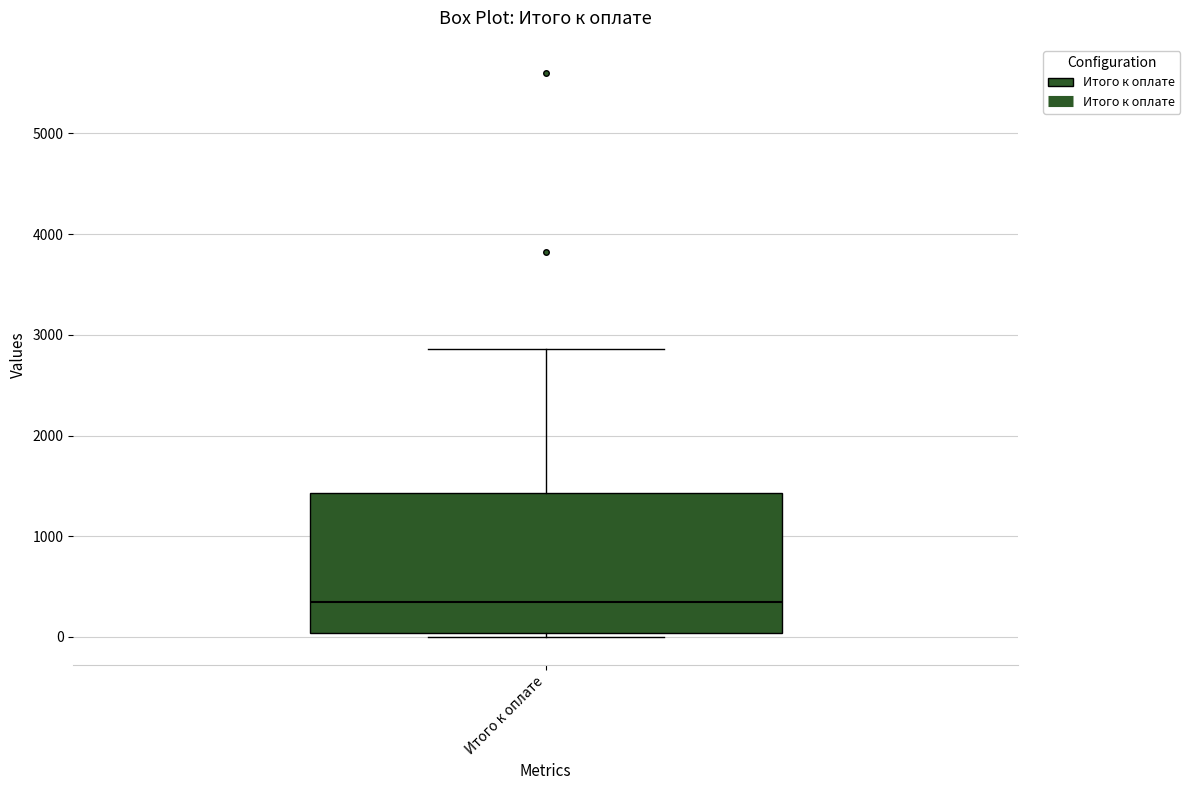

Transcribe this box plot: give where the median line is, the range the box spans, and where the two whiskers end, as read against the y-axis. The values are not printed on the chart, so give them approximately, as read against the axis.

median 300, box 0 to 1400, whiskers 0 (just below the box's lower edge) to 2900